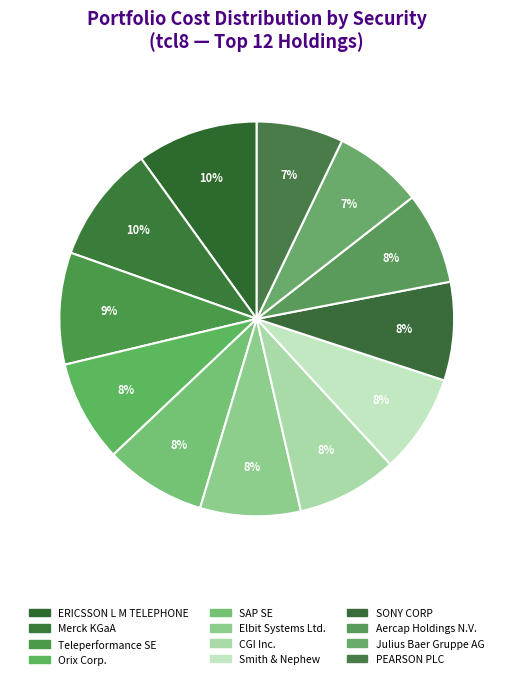

How many slices are in this pie chart?

12